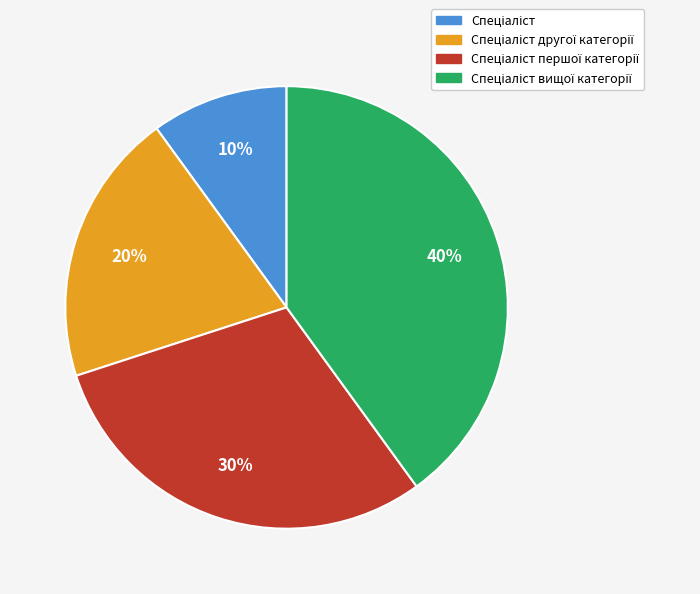

Is there a majority slice in this chart?

No